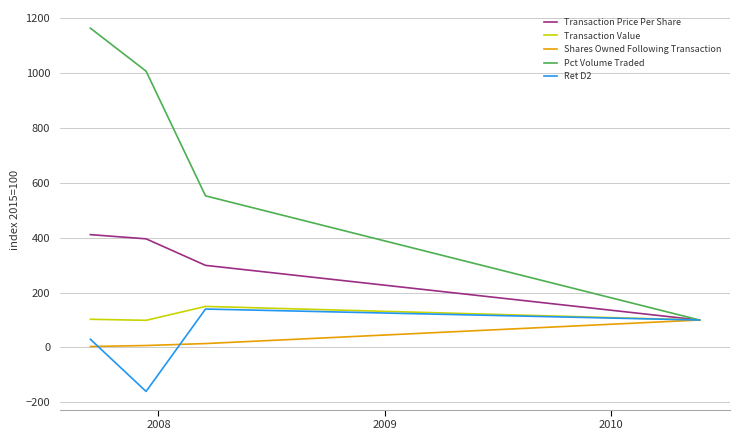

What are all the series names shown in the legend?

Transaction Price Per Share, Transaction Value, Shares Owned Following Transaction, Pct Volume Traded, Ret D2